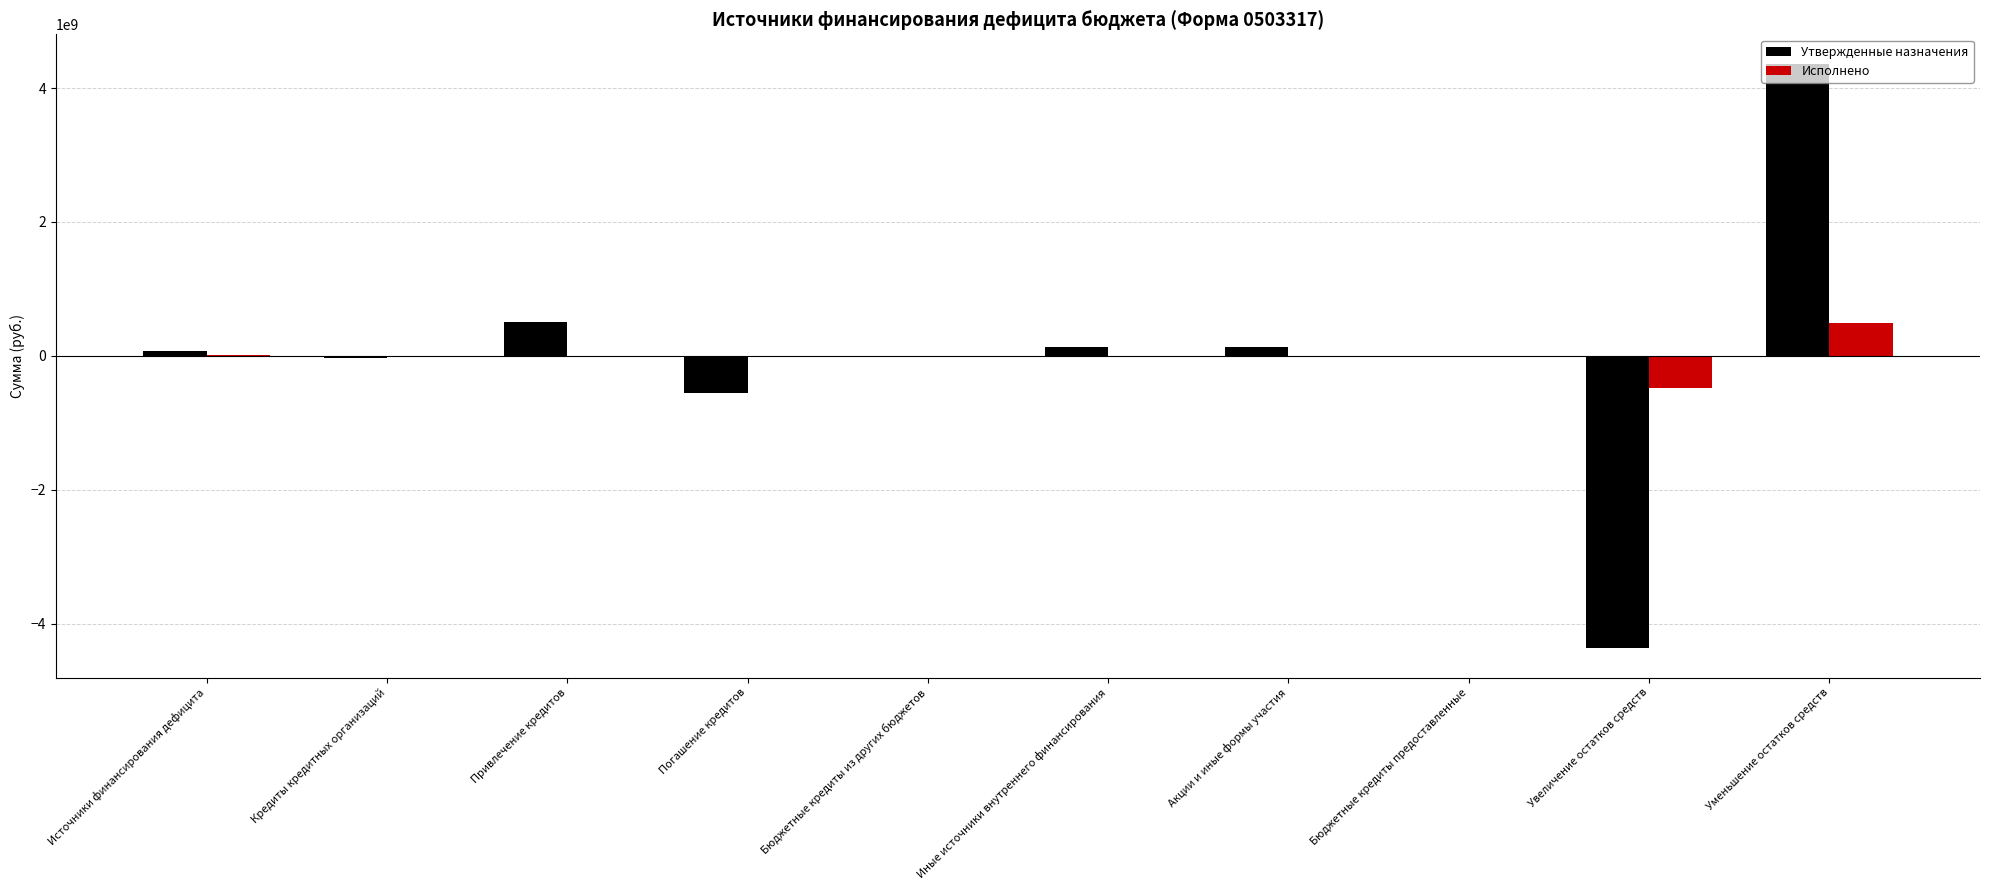

At which category is the sum across all series the highest?

Уменьшение остатков средств